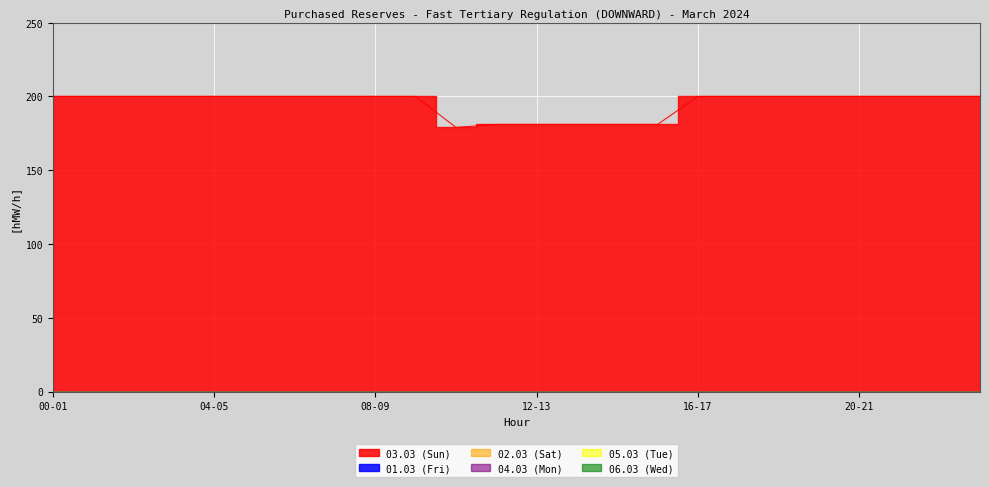

What is the maximum value shown in the chart?

200